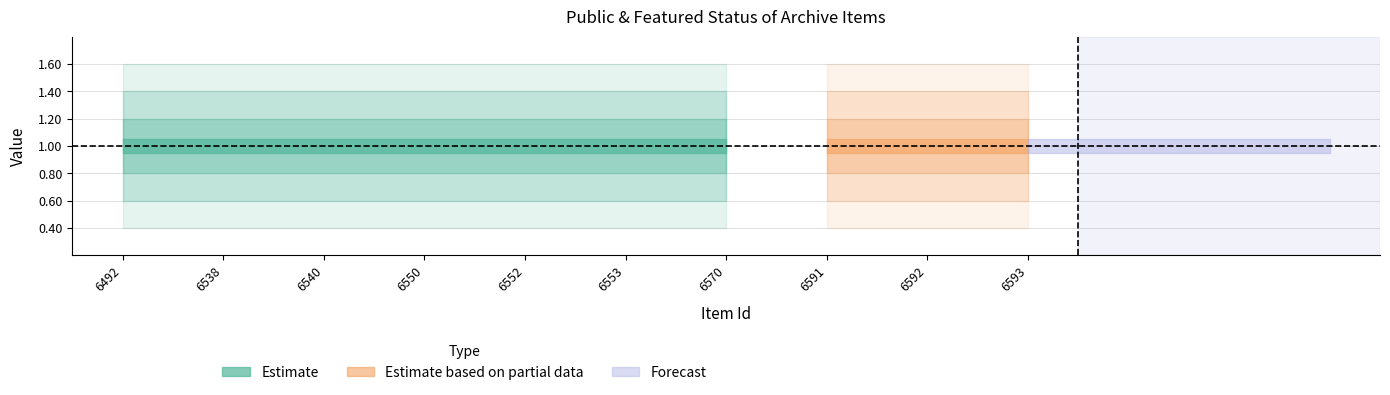

Does the chart display data point markers on the line(s)?

No